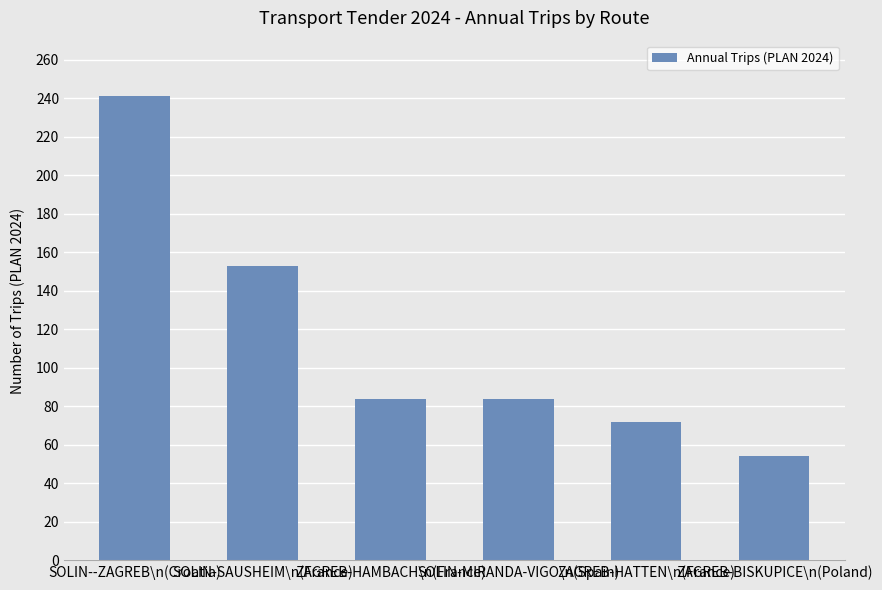

What is the greatest value displayed?

241